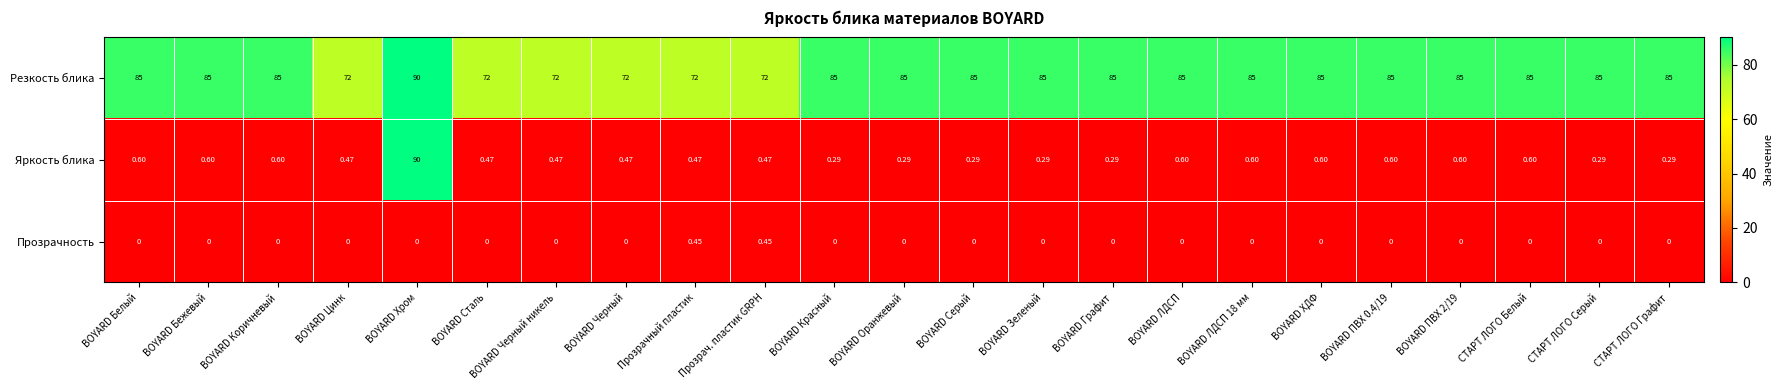

Which series has the largest total across all categories?

Резкость блика